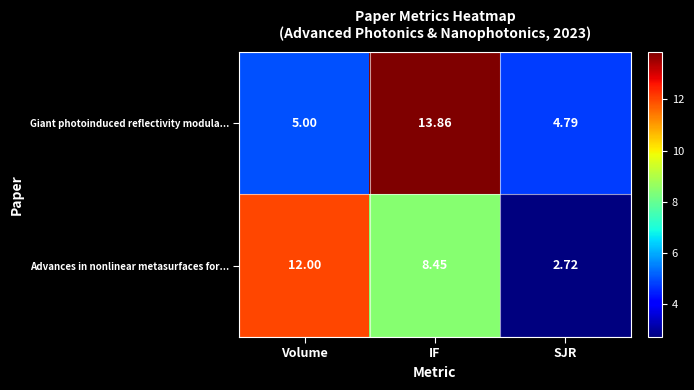

At which label is Giant photoinduced reflectivity modula... closest to 9?

Volume